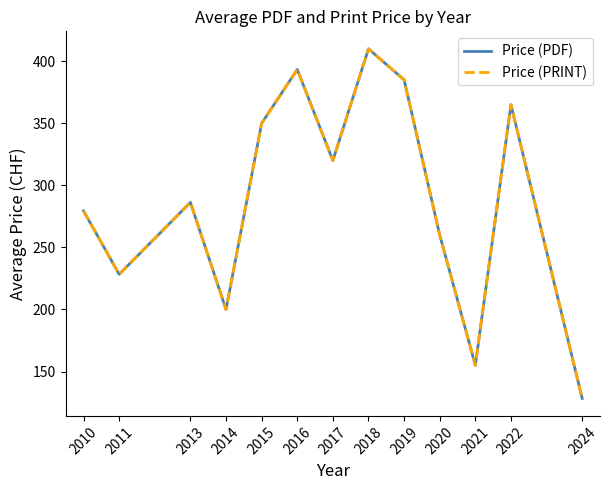

What is the difference between the Price (PRINT) values at 2021 and 2020?

105.0